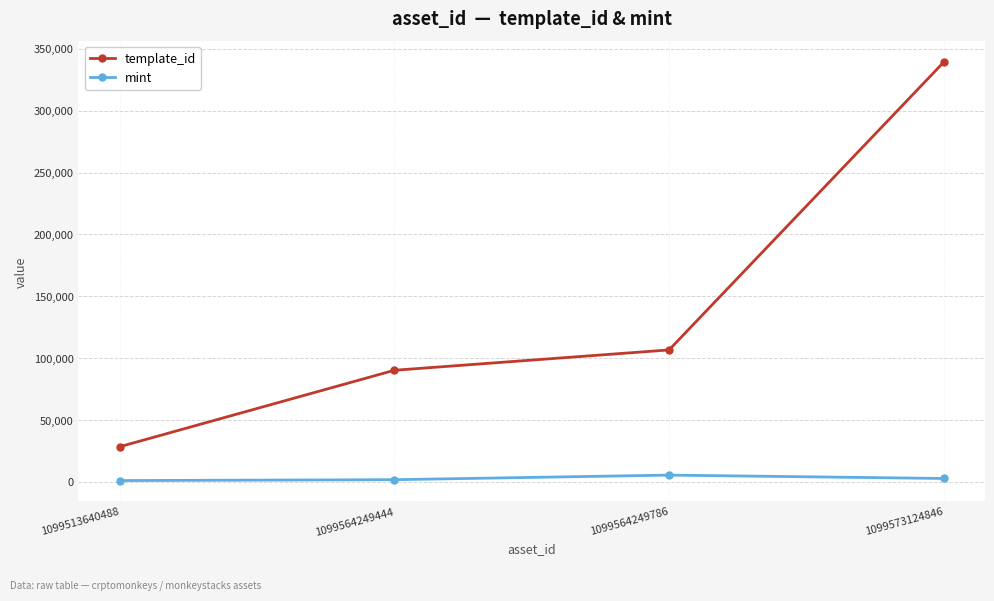

How many lines are shown in the chart?

2